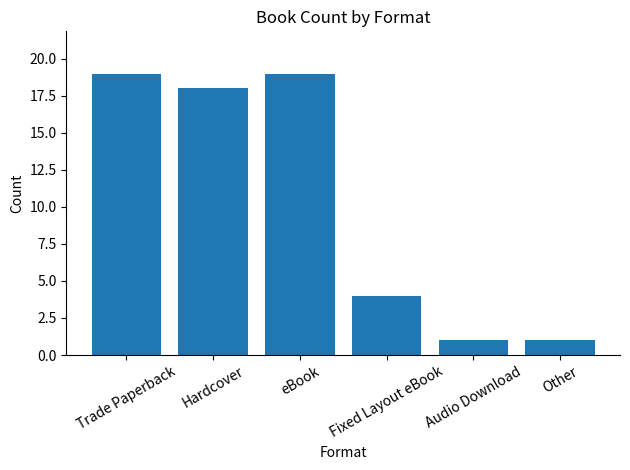

What is the maximum value shown in the chart?

19